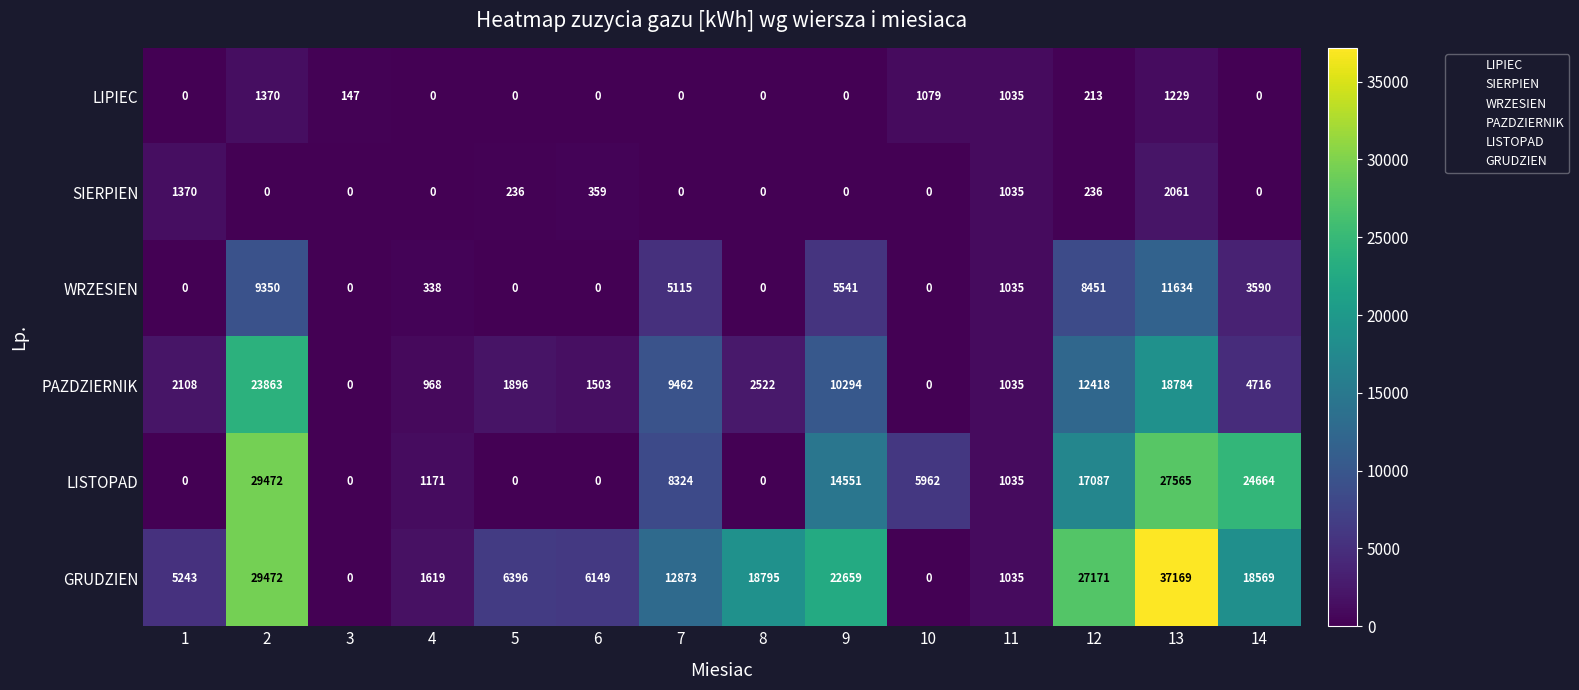

What is the greatest value displayed?

37169